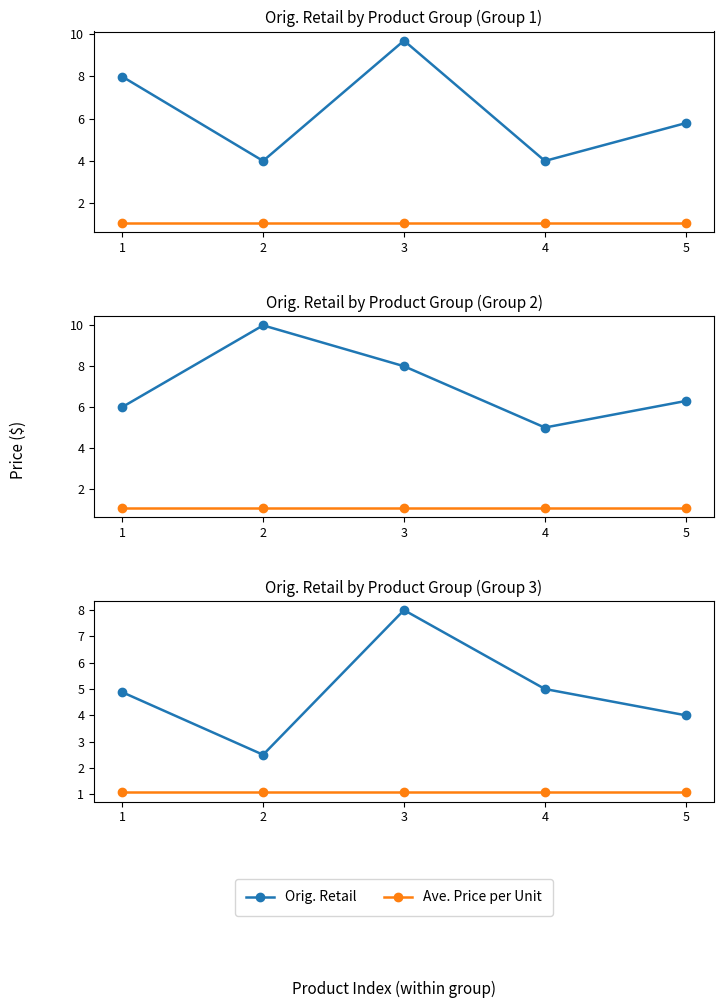

At which category is the sum across all series the highest?

3